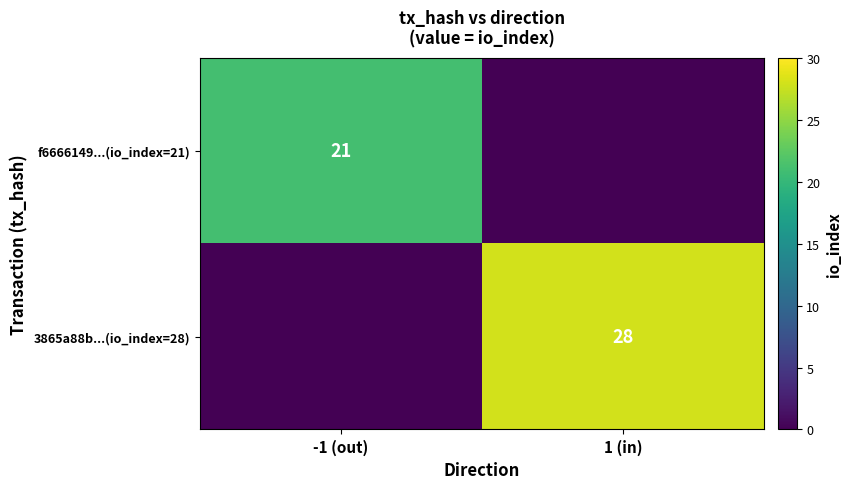

The value of 3865a88b...(io_index=28) at 1 (in) is 28. True or false?

True